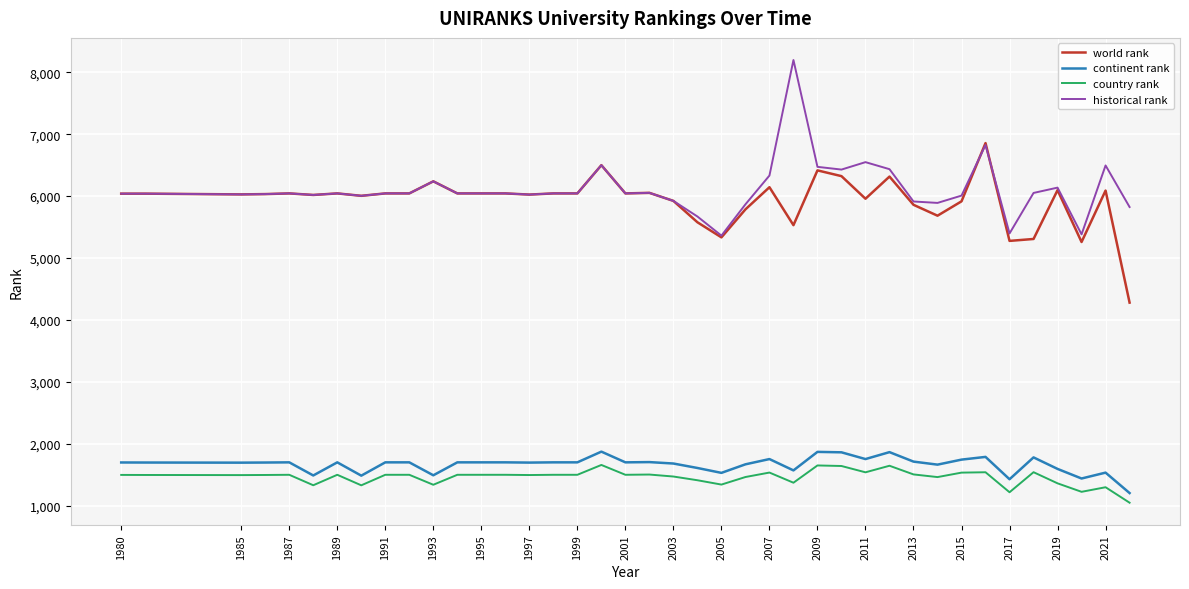

True or false: country rank and historical rank cross at least once.

False